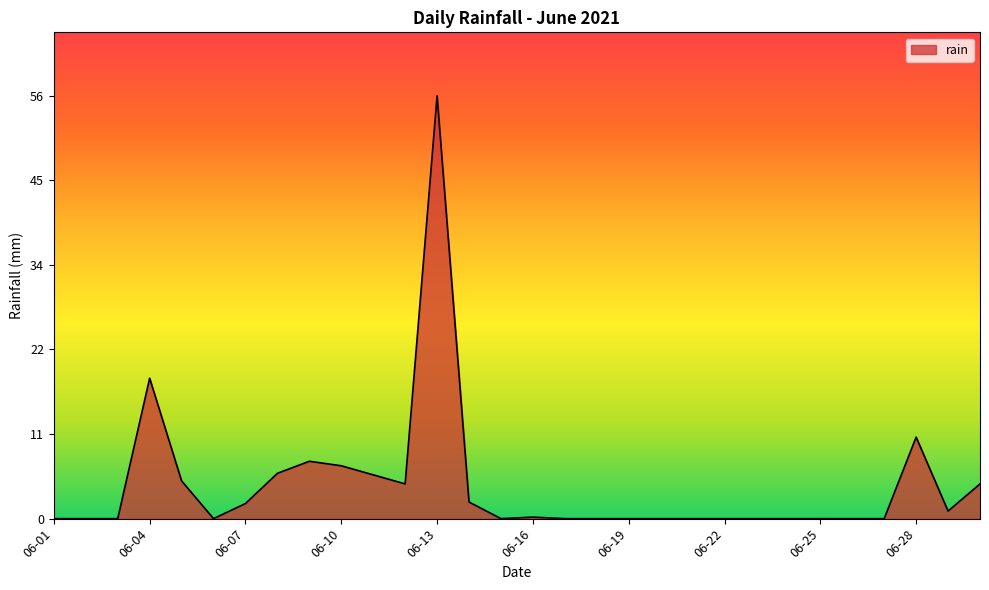

What is the maximum value shown in the chart?

56.0